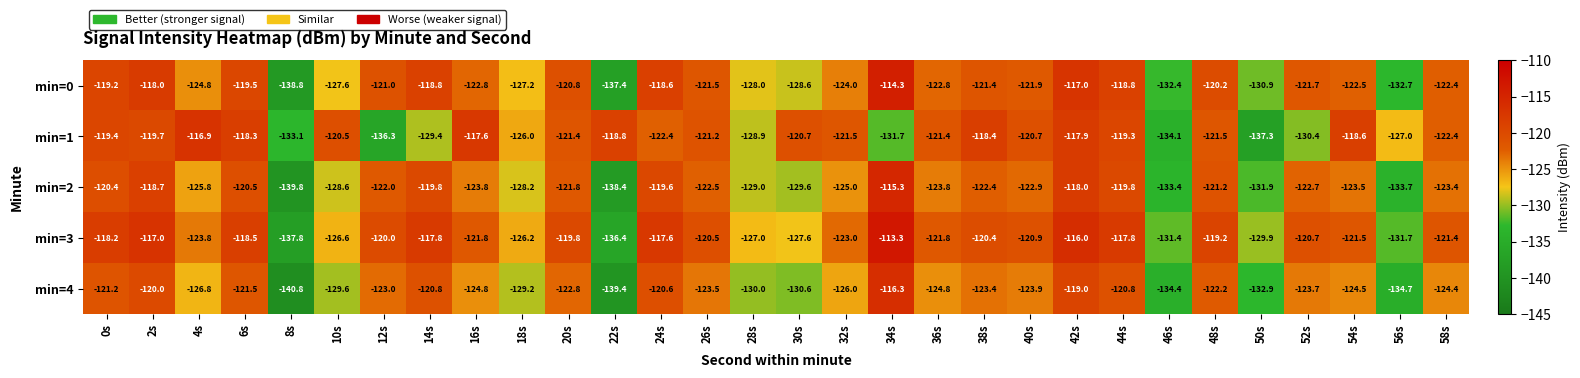

True or false: min=2 has a value of -32.4 at 38s.

False